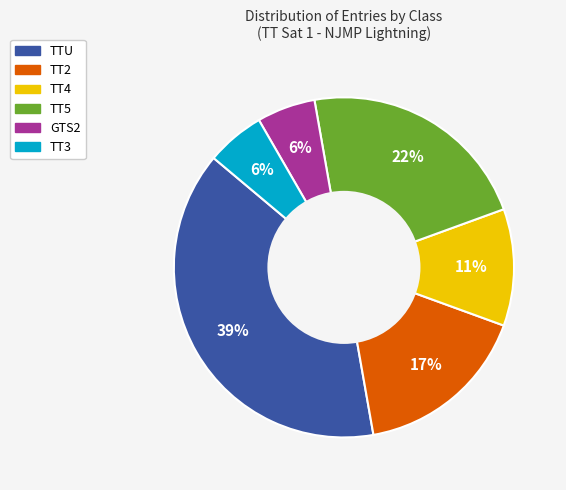

To the nearest percent, what is the average slice percentage?

17%